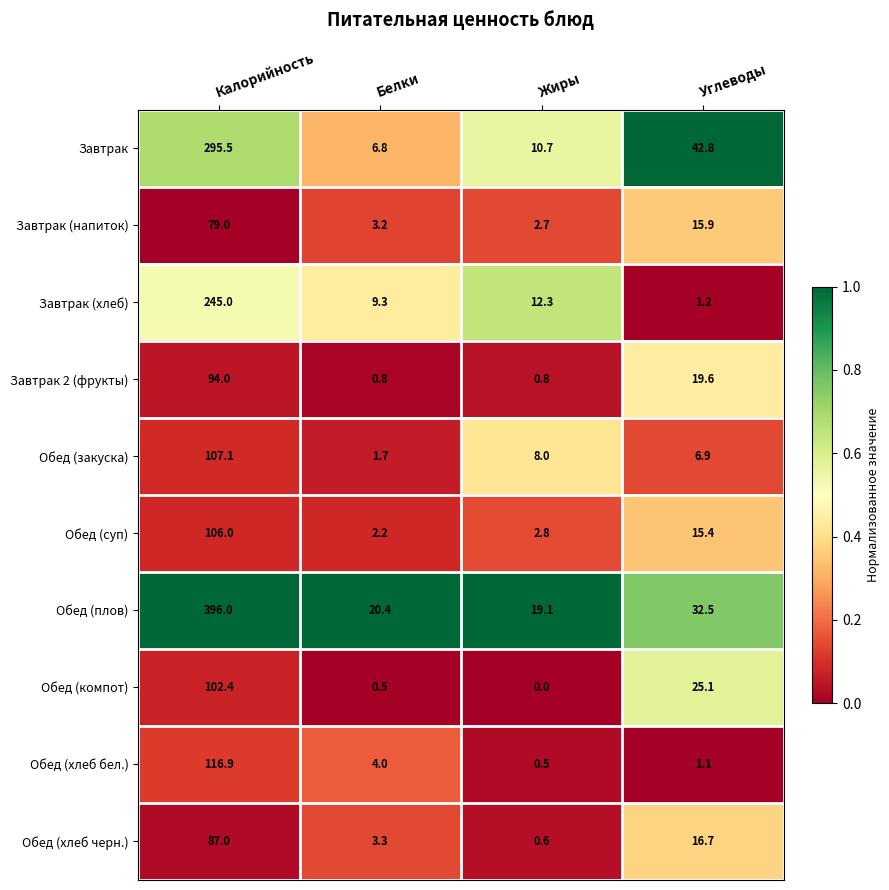

At Белки, list the series in order from largest to smallest.

Обед (плов), Завтрак (хлеб), Завтрак, Обед (хлеб бел.), Обед (хлеб черн.), Завтрак (напиток), Обед (суп), Обед (закуска), Завтрак 2 (фрукты), Обед (компот)